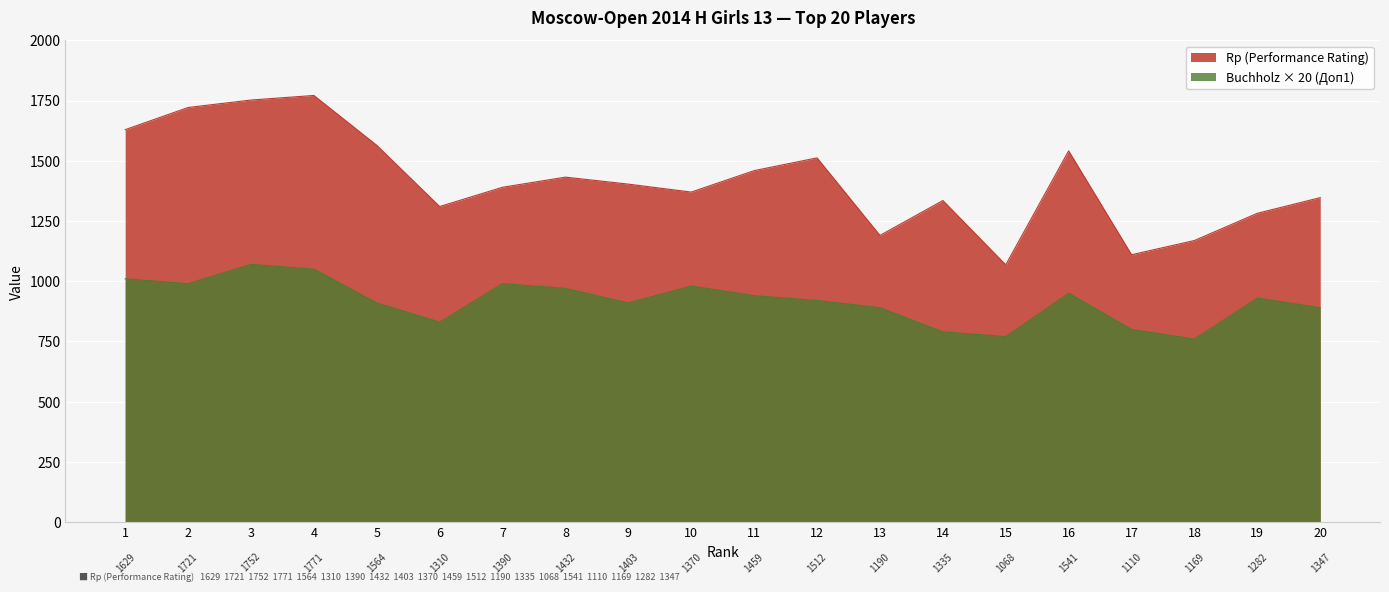

Which series has the largest range (max minus min)?

Rp (Performance Rating)